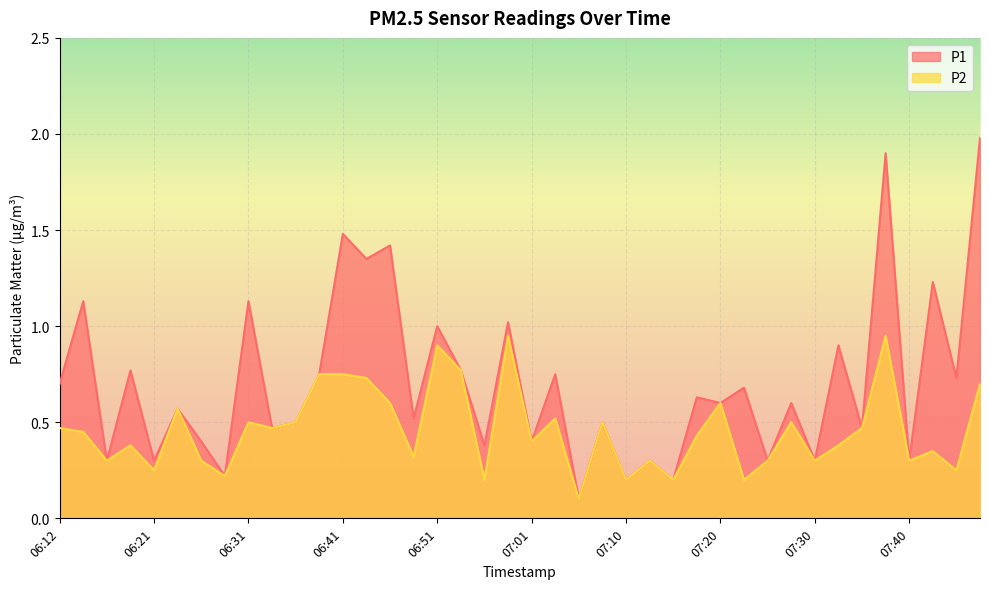

Reading right to left, list all the values displayed in this chart.

P1: 07:47=2.0	07:45=0.7	07:42=1.2	07:40=0.3	07:37=1.9	07:35=0.5	07:33=0.9	07:30=0.3	07:28=0.6	07:25=0.3	07:23=0.7	07:20=0.6	07:18=0.6	07:15=0.2	07:13=0.3	07:10=0.2	07:08=0.5	07:06=0.1	07:03=0.8	07:01=0.4	06:58=1.0	06:56=0.4	06:53=0.8	06:51=1.0	06:48=0.5	06:46=1.4	06:43=1.4	06:41=1.5	06:38=0.8	06:36=0.5	06:34=0.5	06:31=1.1	06:29=0.2	06:26=0.4	06:24=0.6	06:21=0.3	06:19=0.8	06:16=0.3	06:14=1.1	06:12=0.7
P2: 07:47=0.7	07:45=0.2	07:42=0.3	07:40=0.3	07:37=0.9	07:35=0.5	07:33=0.4	07:30=0.3	07:28=0.5	07:25=0.3	07:23=0.2	07:20=0.6	07:18=0.4	07:15=0.2	07:13=0.3	07:10=0.2	07:08=0.5	07:06=0.1	07:03=0.5	07:01=0.4	06:58=0.9	06:56=0.2	06:53=0.8	06:51=0.9	06:48=0.3	06:46=0.6	06:43=0.7	06:41=0.8	06:38=0.8	06:36=0.5	06:34=0.5	06:31=0.5	06:29=0.2	06:26=0.3	06:24=0.6	06:21=0.2	06:19=0.4	06:16=0.3	06:14=0.5	06:12=0.5